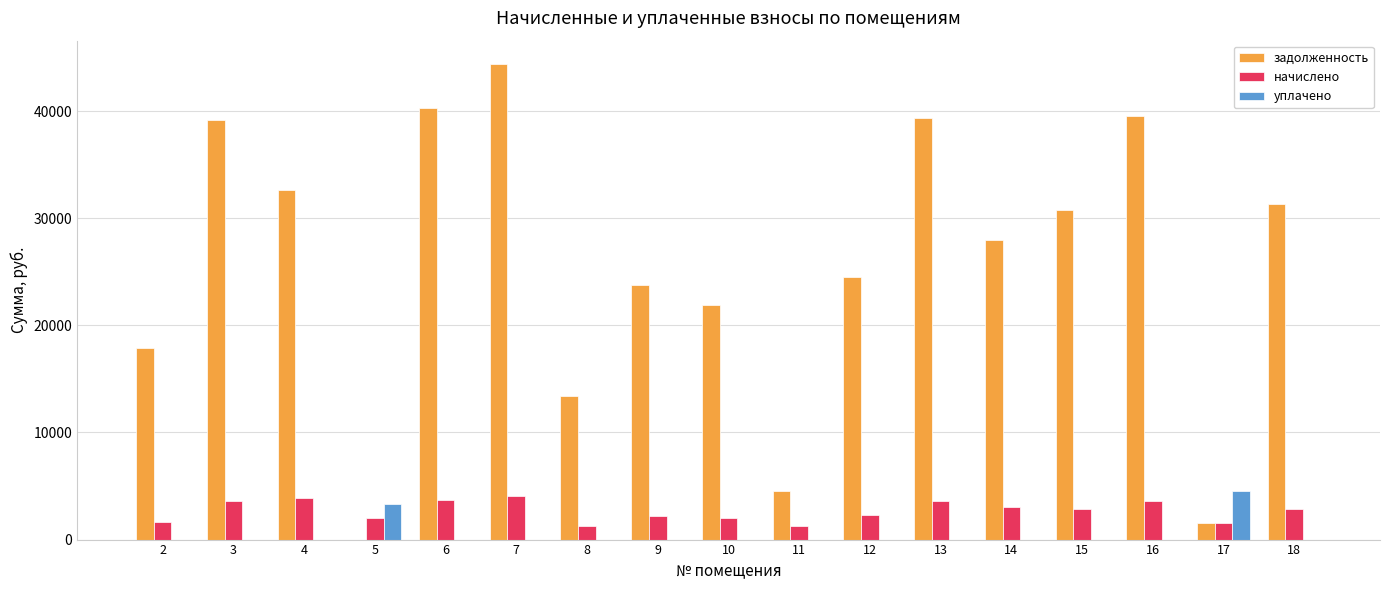

What is the maximum value shown in the chart?

44351.9